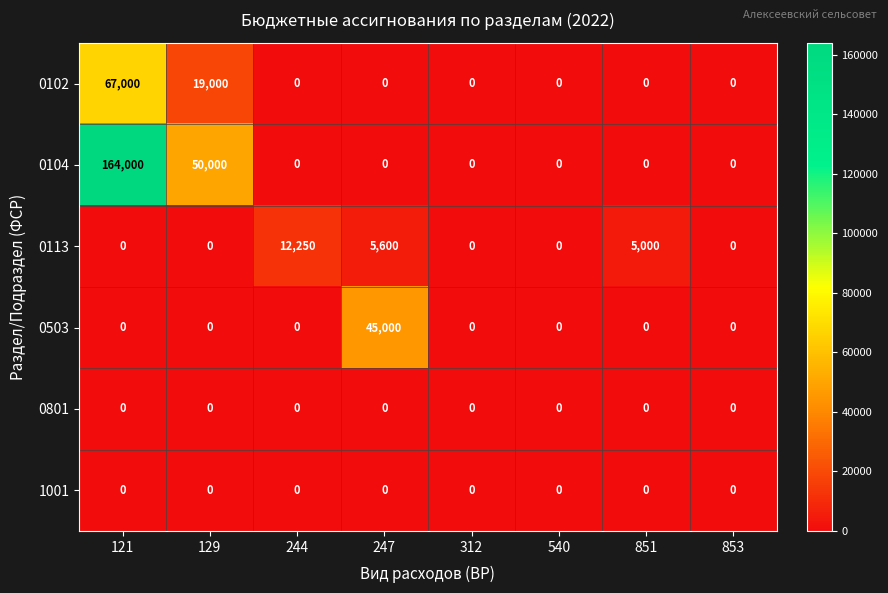

Which category has the highest value across all series?

121